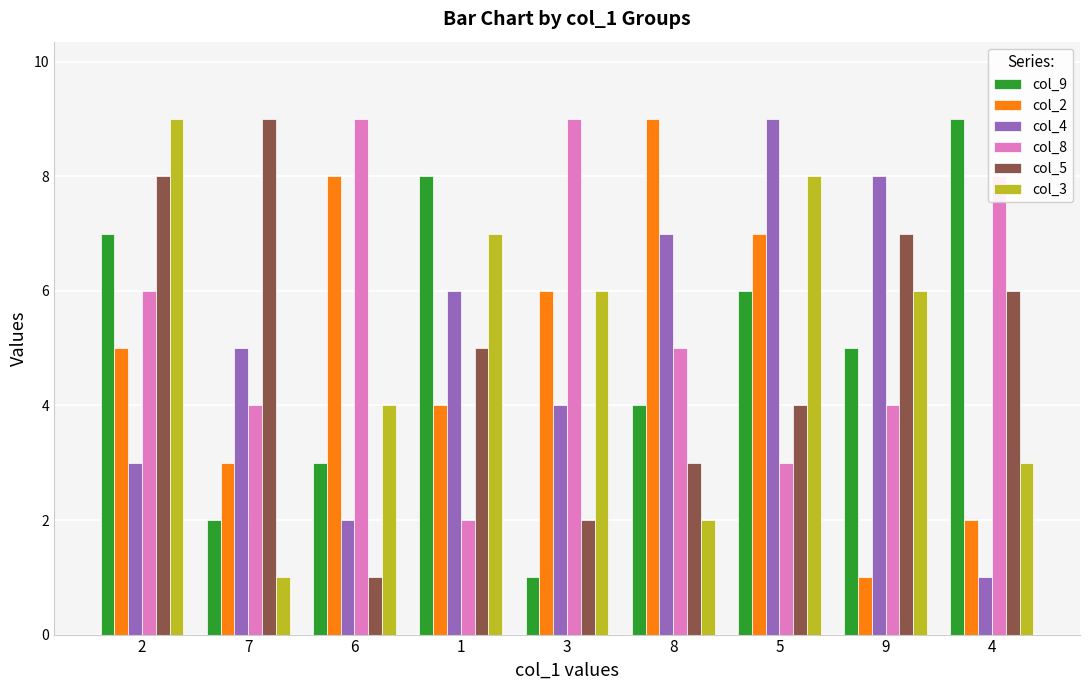

Is it true that col_9 equals 4 at 6?

False